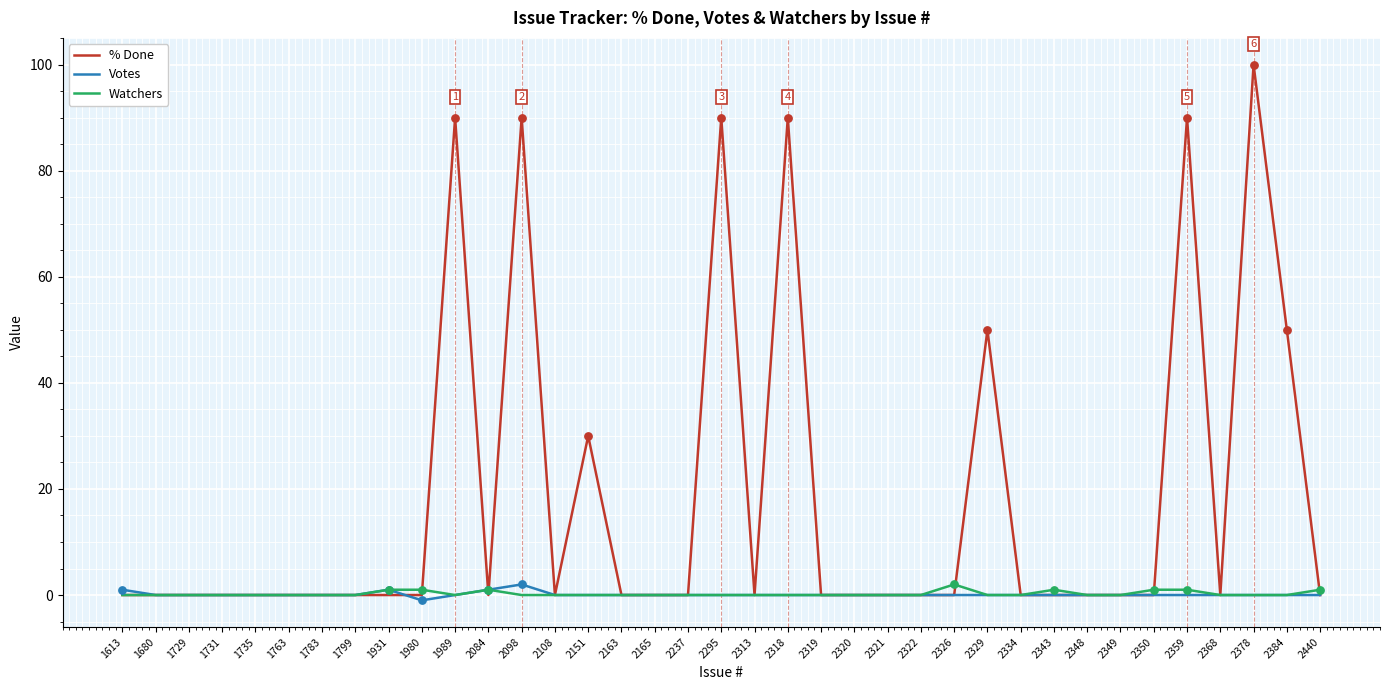

At how many categories does at least one series exceed 26?

9